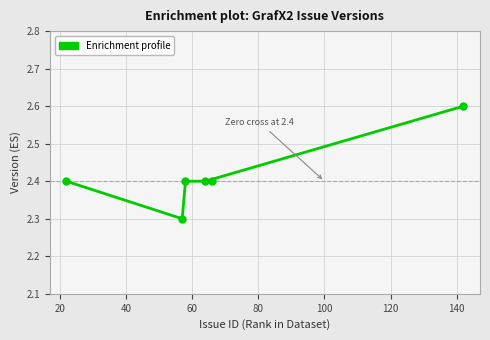

What is the maximum value shown in the chart?

2.6